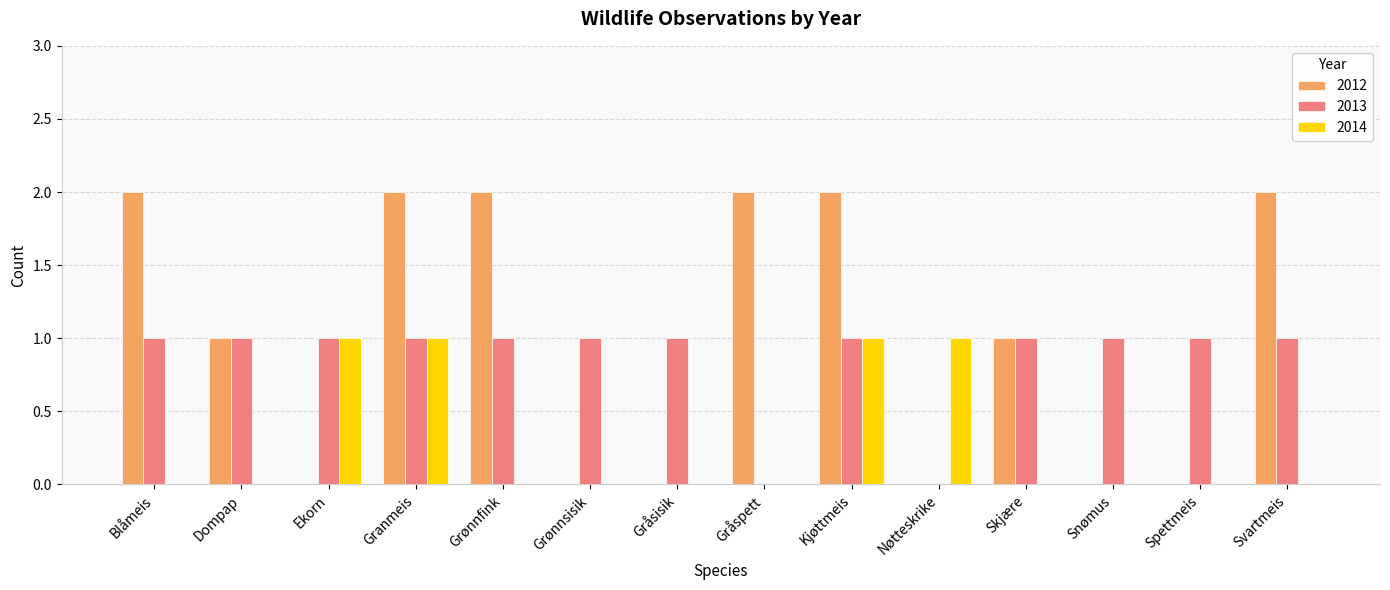

The 2012 series shows 0 at Grønnsisik. True or false?

True